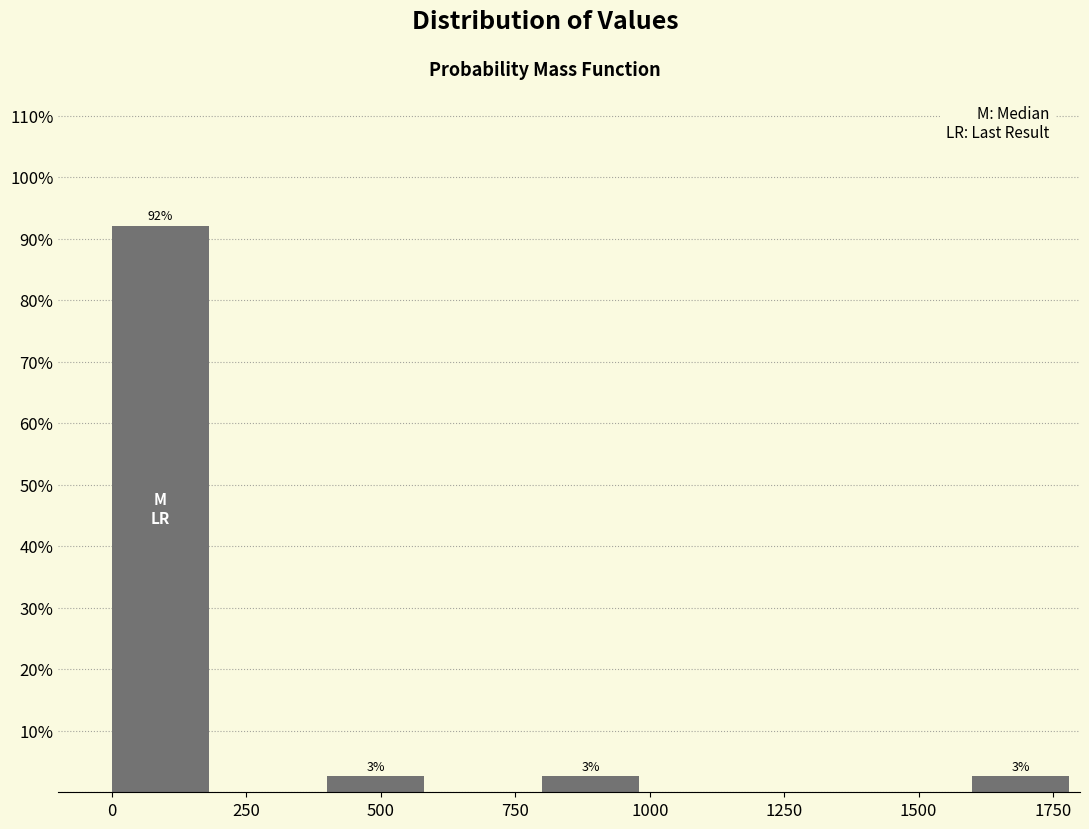

Over which range of the x-axis is the bar tallest?

0 to 200